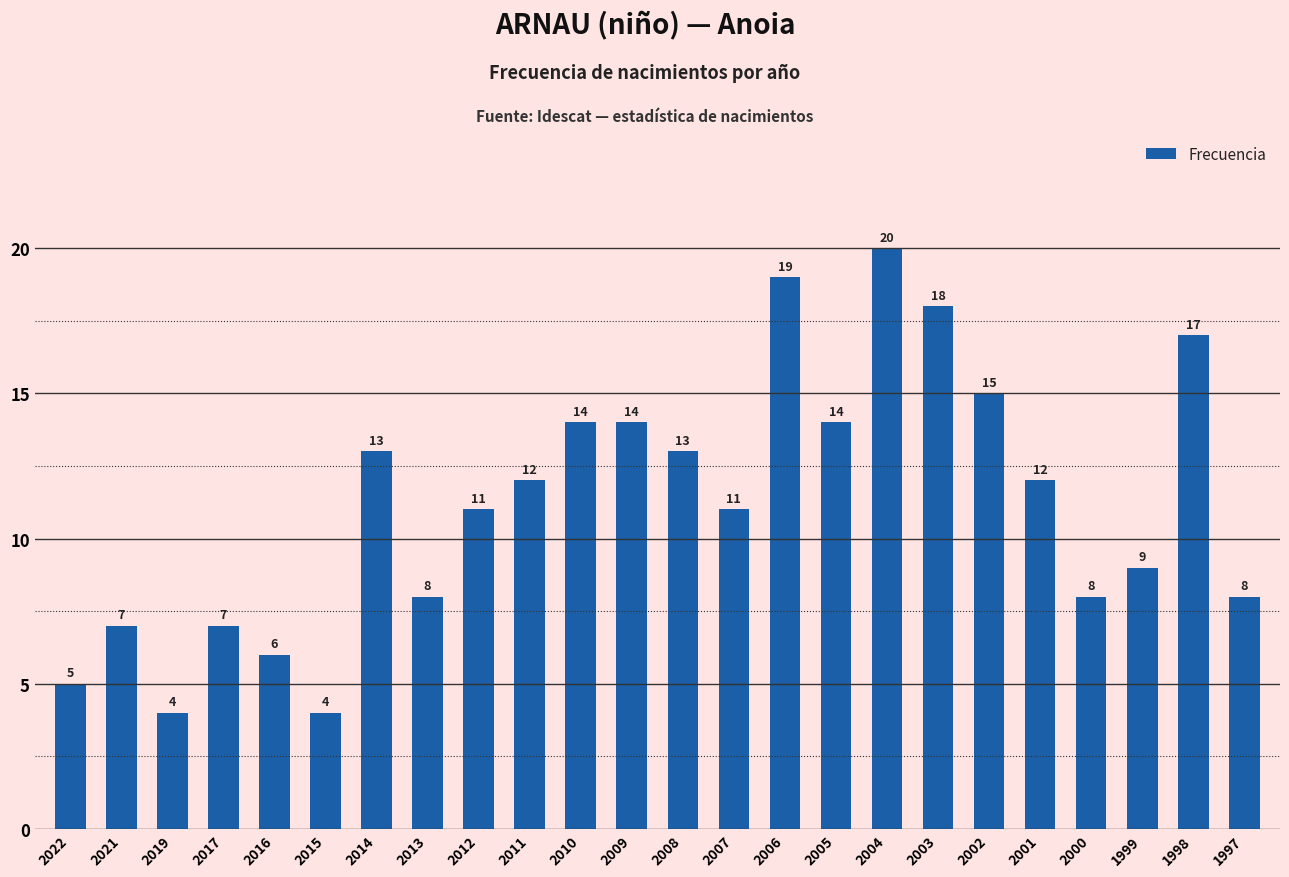

Reading right to left, extract all data points from this chart.

1997=8	1998=17	1999=9	2000=8	2001=12	2002=15	2003=18	2004=20	2005=14	2006=19	2007=11	2008=13	2009=14	2010=14	2011=12	2012=11	2013=8	2014=13	2015=4	2016=6	2017=7	2019=4	2021=7	2022=5